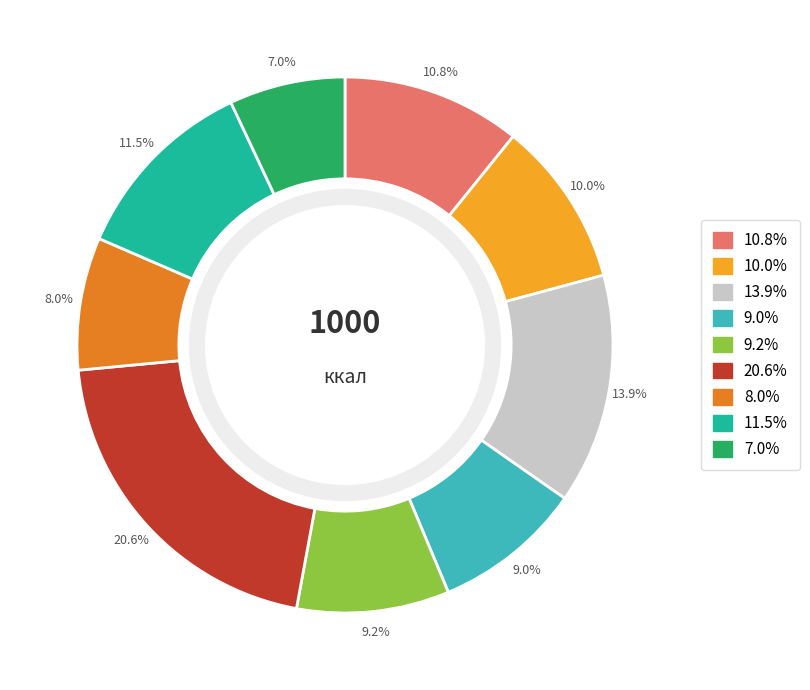

Is there any slice that represents more than half of the pie?

No